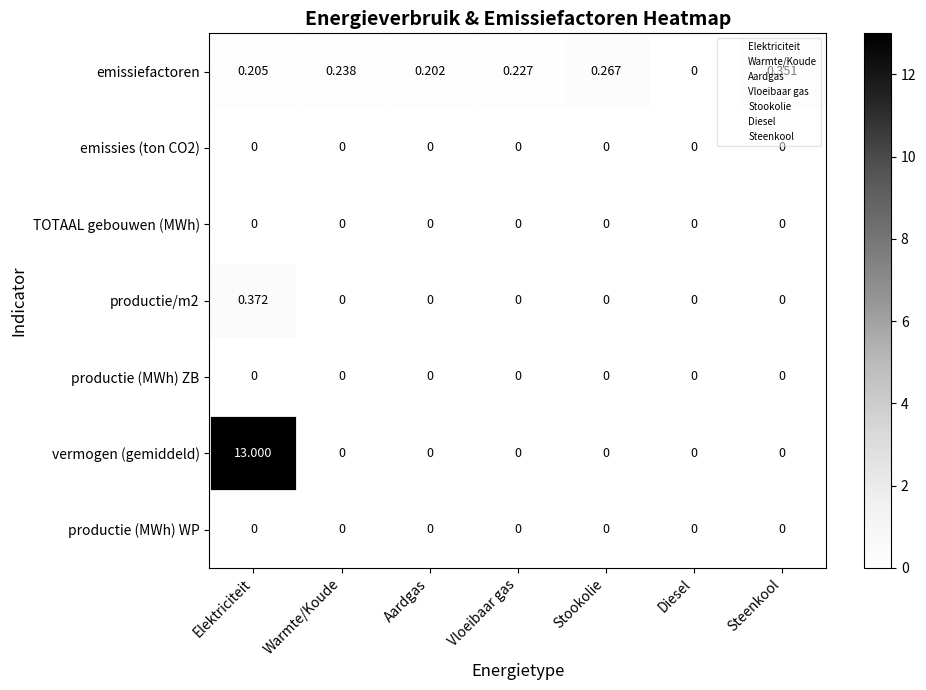

Rank the categories by emissiefactoren value from highest to lowest.

Steenkool, Stookolie, Warmte/Koude, Vloeibaar gas, Elektriciteit, Aardgas, Diesel